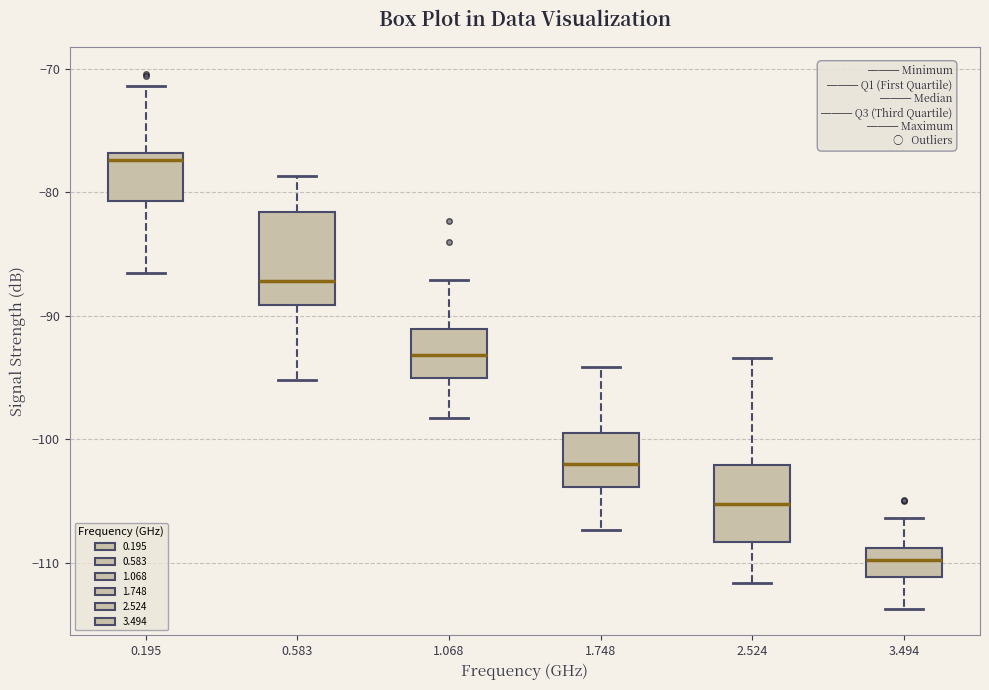

Reading left to right, read every box against the y-axis: the position of its median line, the range the box covers, and the ends of its whiskers. The values are not printed on the chart, so give them approximately, as read against the axis.

0.195: median -77 (just below the box's upper edge), box -81 to -77, whiskers -86 to -71
0.583: median -87, box -89 to -82, whiskers -95 to -79
1.068: median -93, box -95 to -91, whiskers -98 to -87
1.748: median -102, box -104 to -99, whiskers -107 to -94
2.524: median -105, box -108 to -102, whiskers -112 to -93
3.494: median -110, box -111 to -109, whiskers -114 to -106